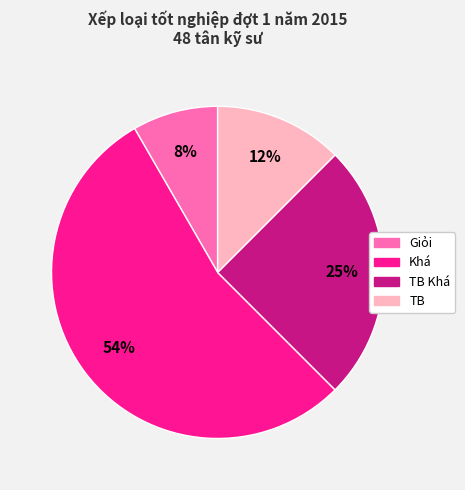

To the nearest percent, what is the difference between the largest and smallest slice percentages?

46%